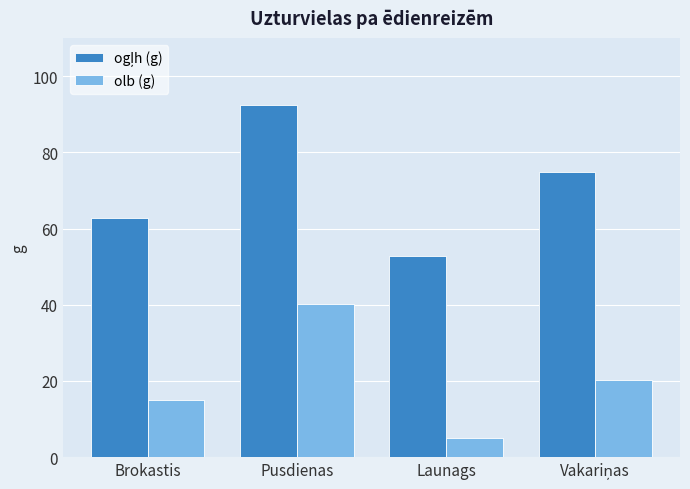

What is the difference between the olb (g) values at Launags and Pusdienas?

35.1